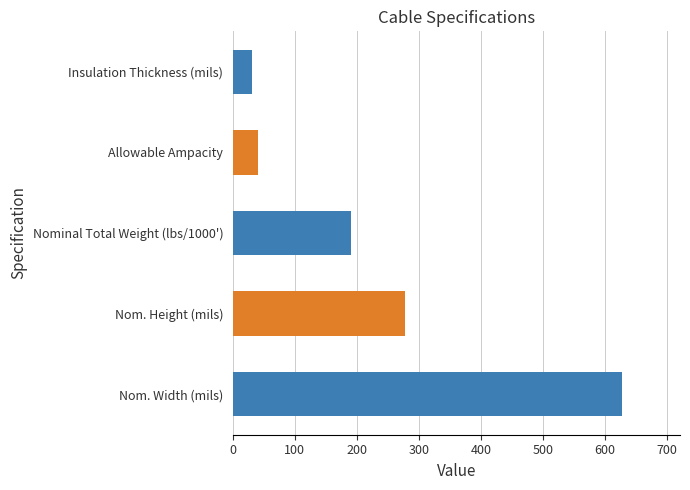

What is the difference between the maximum and minimum values?

597